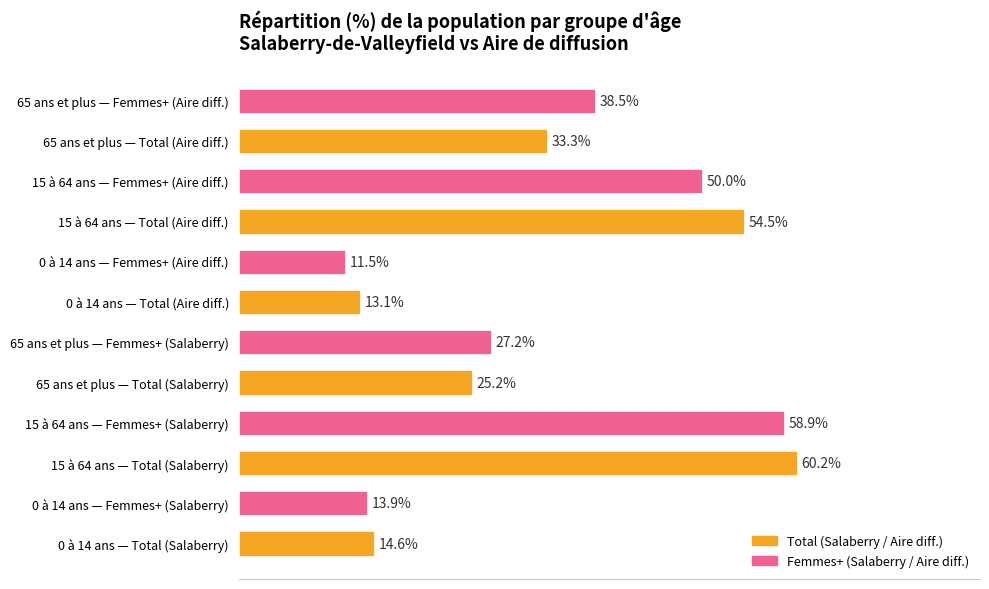

Where is the data nearest to the value 35?

65 ans et plus — Total (Aire diff.)